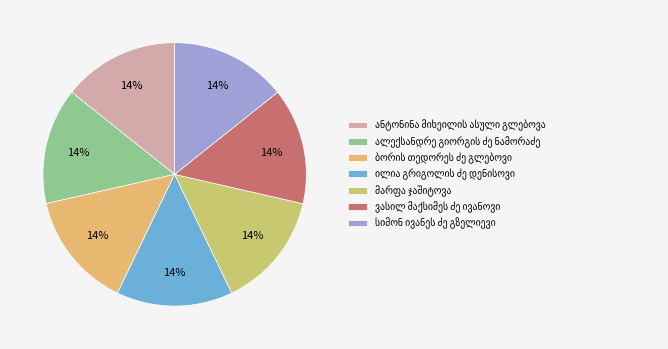

Count the number of slices in the pie.

7